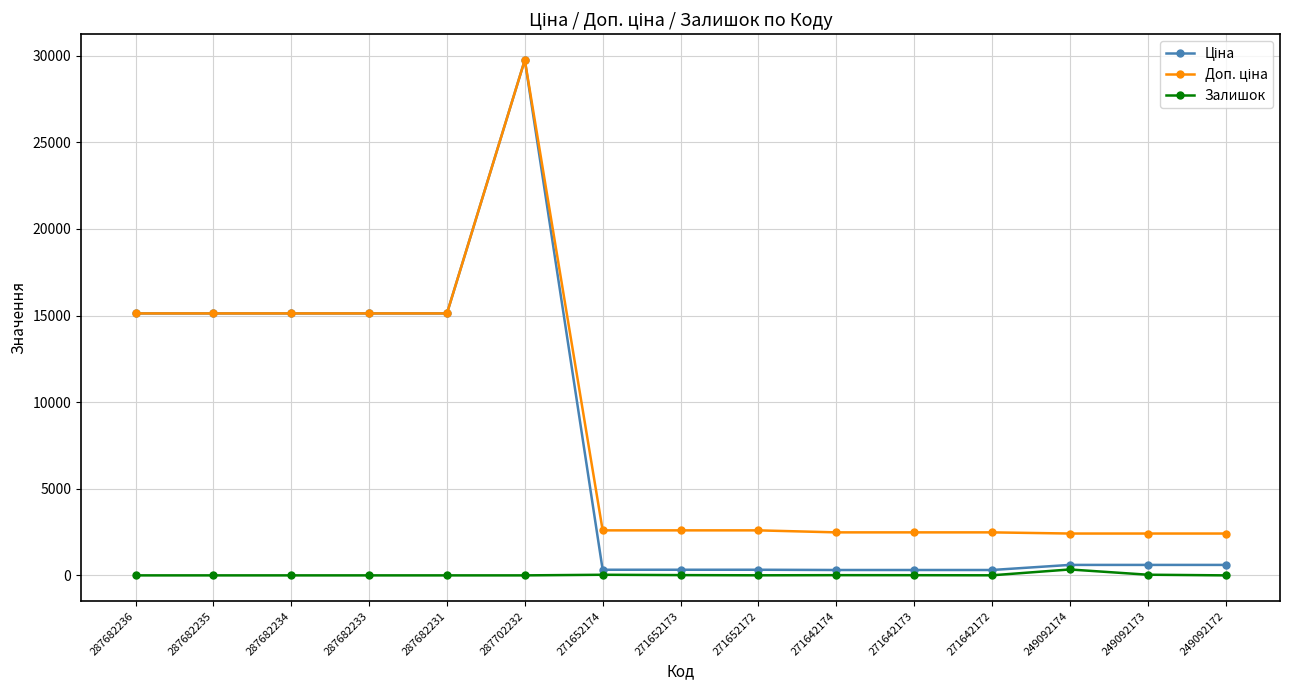

How many data points does each series have?

15